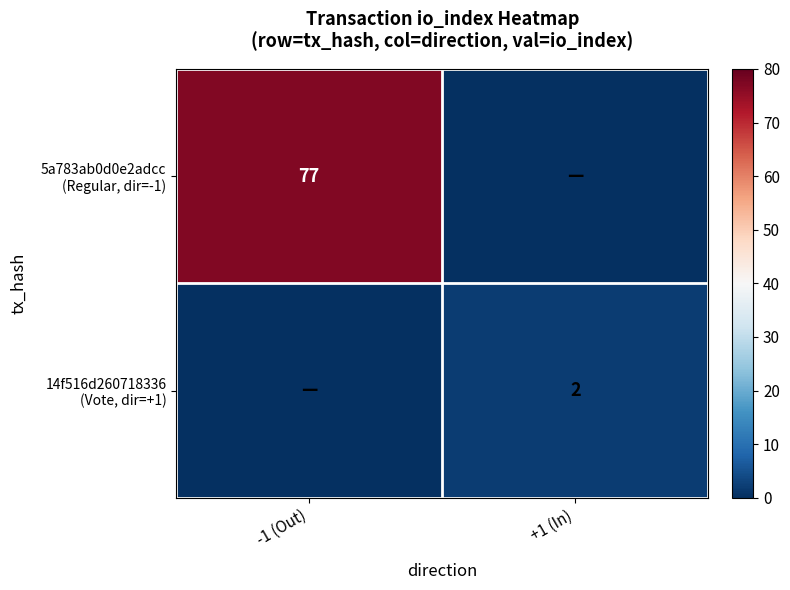

What is the sum of the 5a783ab0d0e2adcc (Regular, dir=-1) values at +1 (In) and -1 (Out)?

77